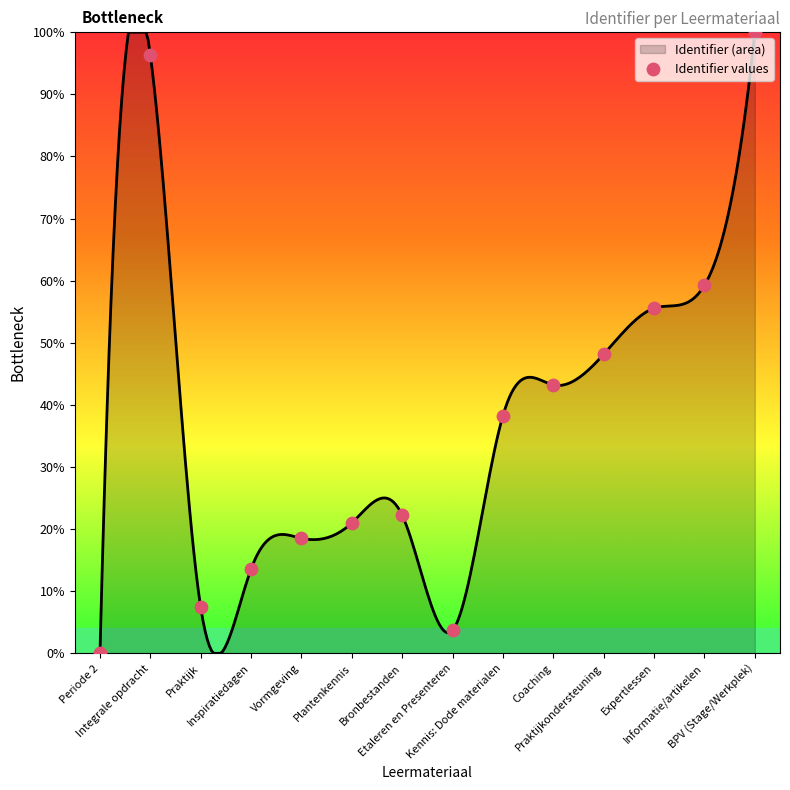

What is the greatest value displayed?

100.0